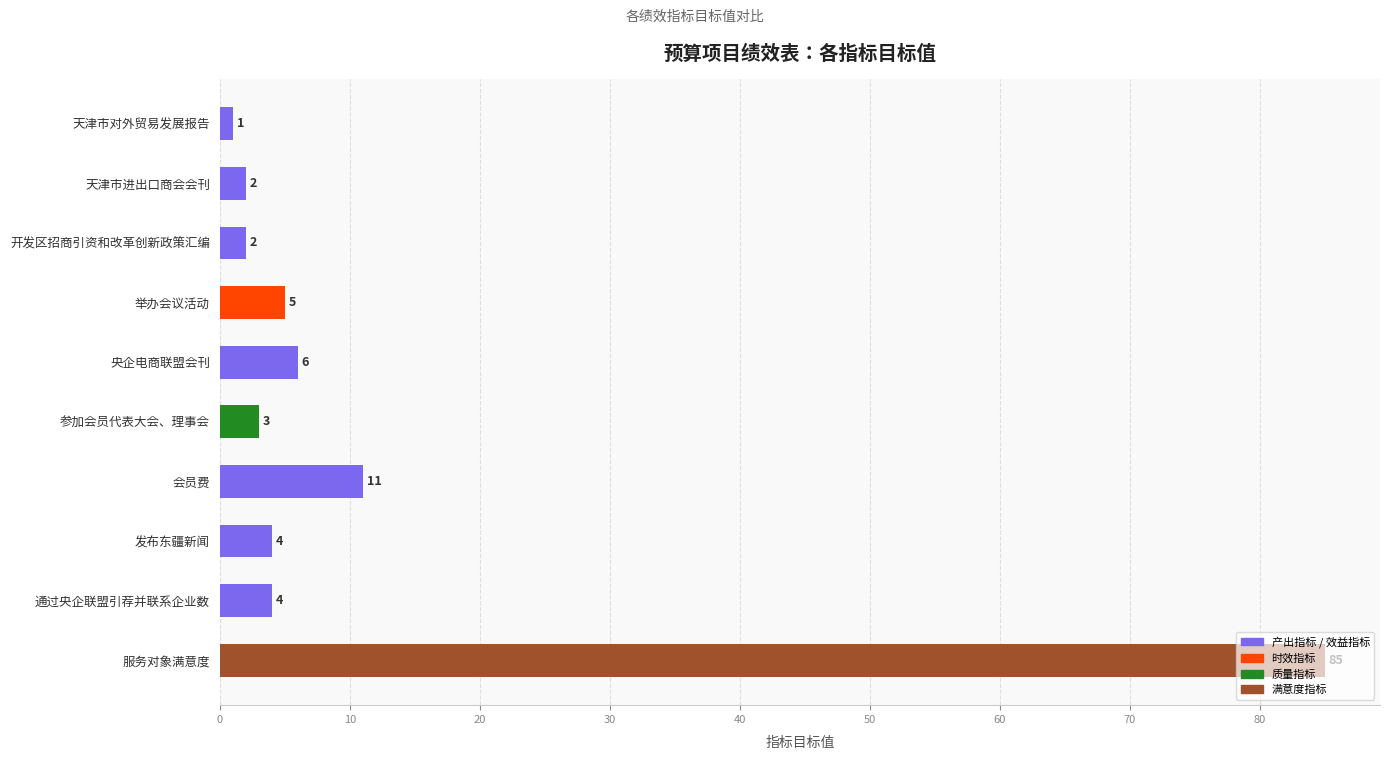

What position from the bottom is 天津市进出口商会会刊?

9